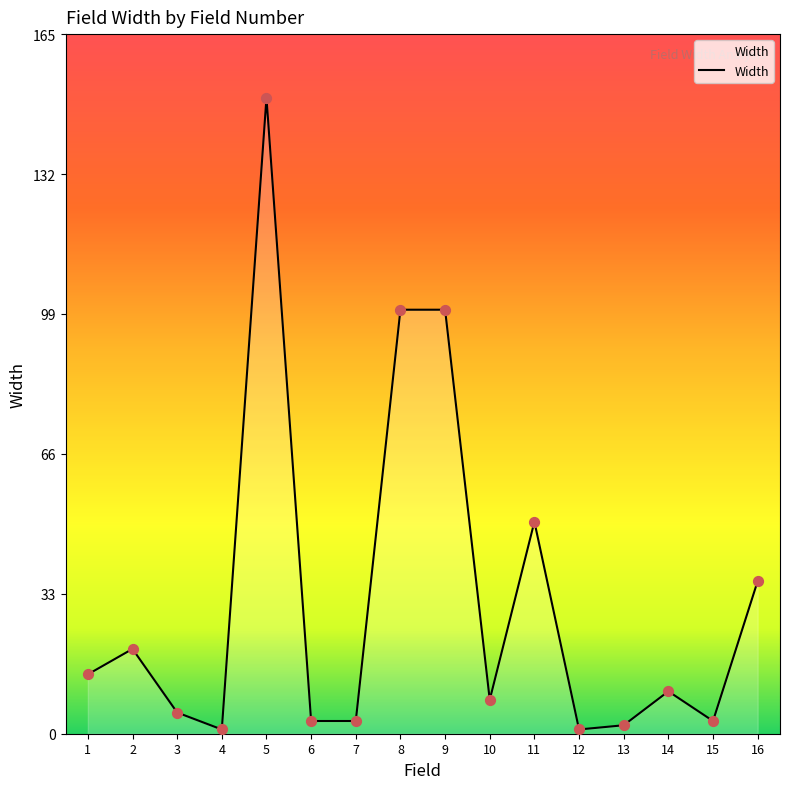

Between 8 and 5, which is larger?

5